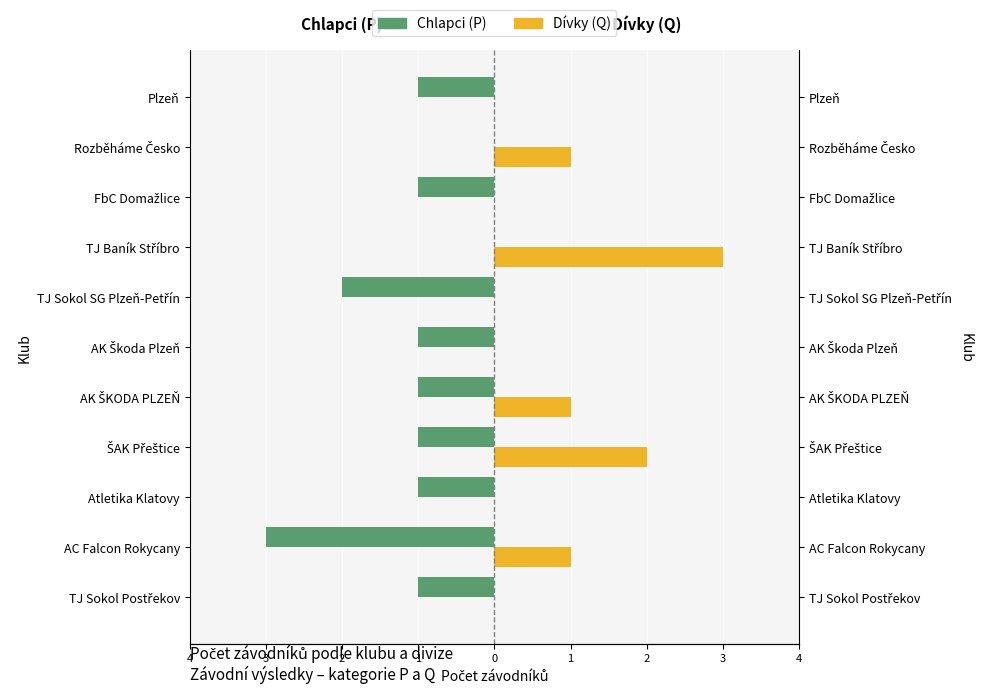

What is the average value of the Chlapci (P) series?

-1